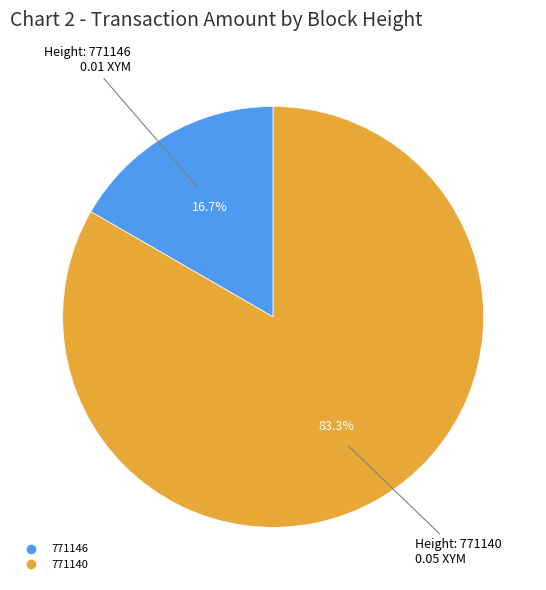

To the nearest percent, what is the difference between the largest and smallest slice percentages?

67%